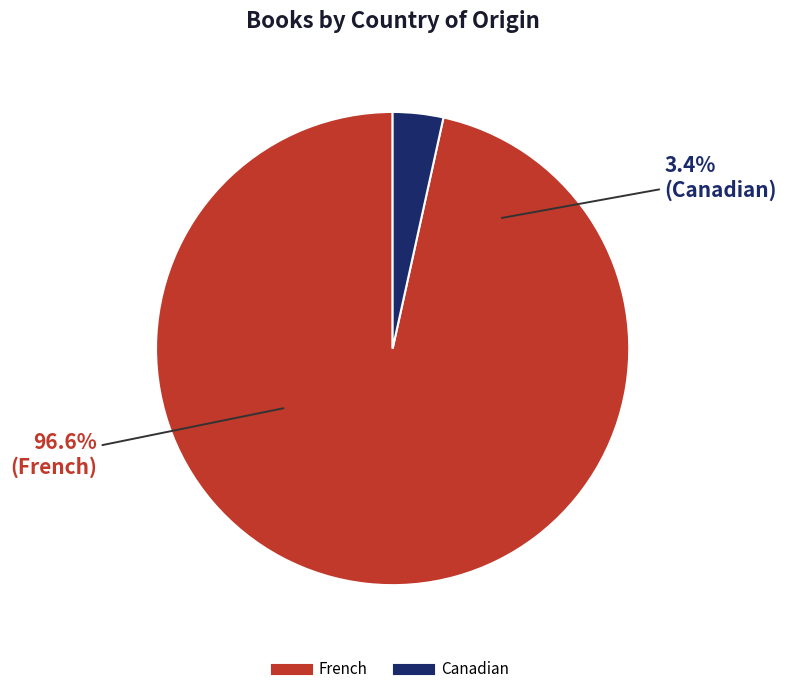

What percentage do Canadian and French together represent?

100.0%